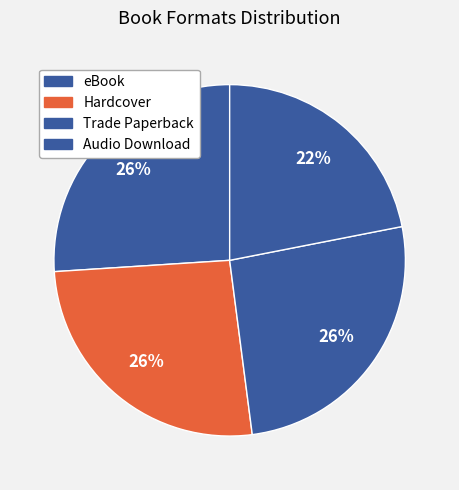

Which category has the smallest portion of the pie?

Audio Download